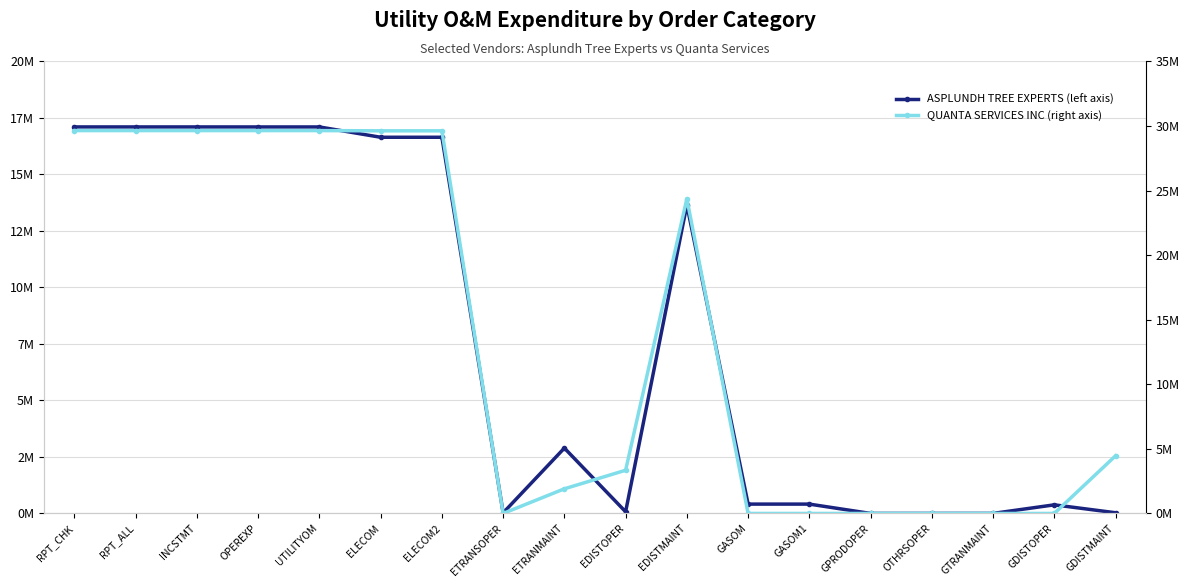

Does the chart have visible grid lines?

Yes